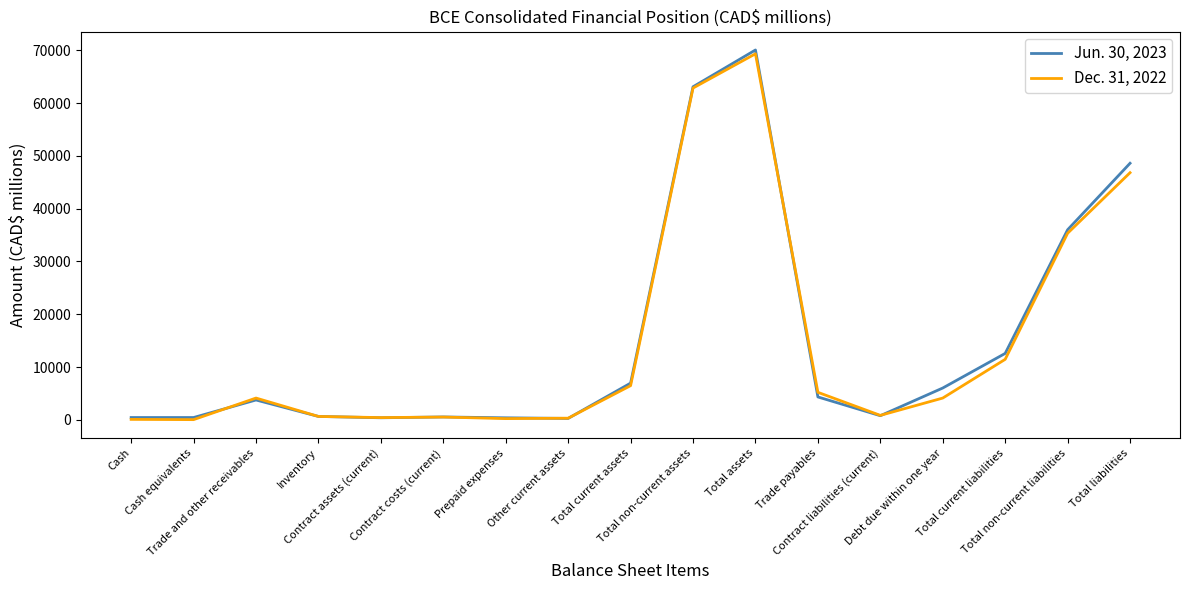

How many lines are shown in the chart?

2